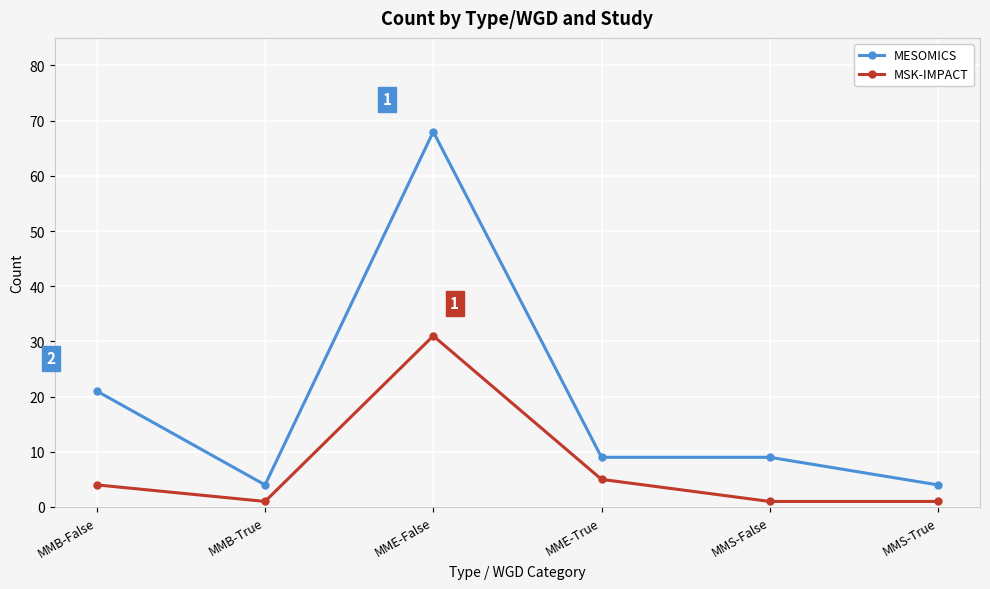

What is the total value across all series at MMB-True?

5